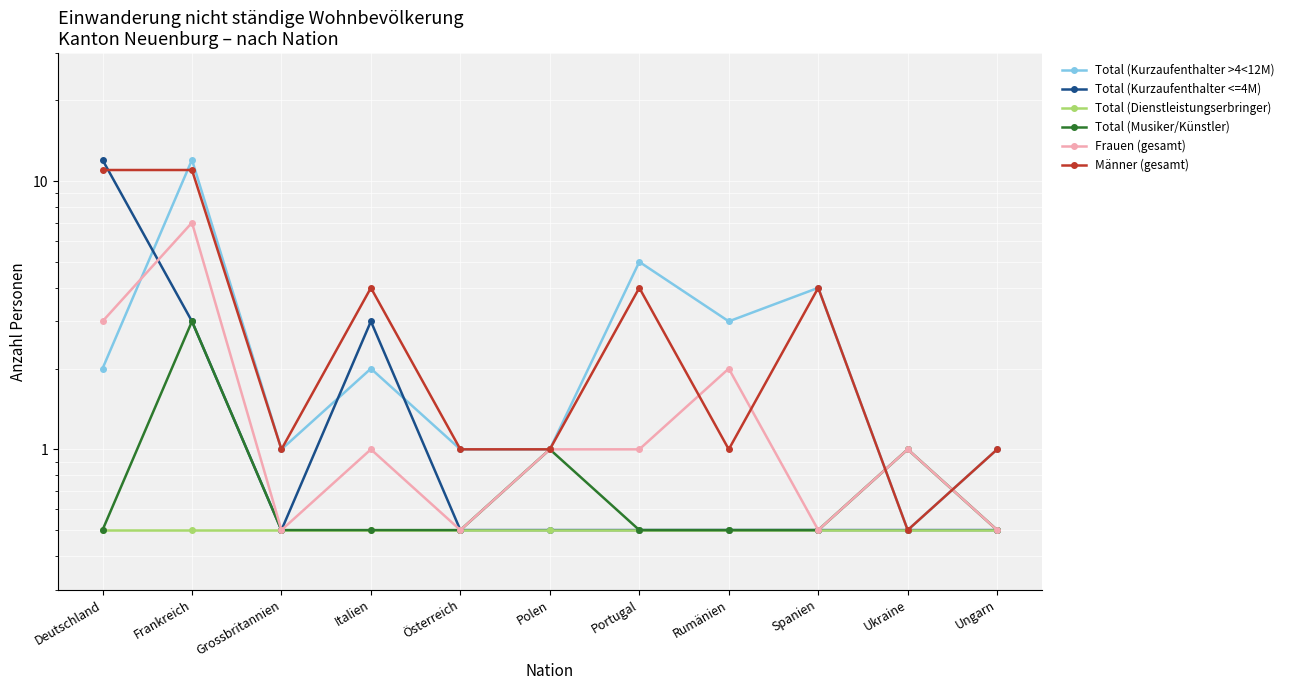

Which category has the highest value in the Frauen (gesamt) series?

Frankreich